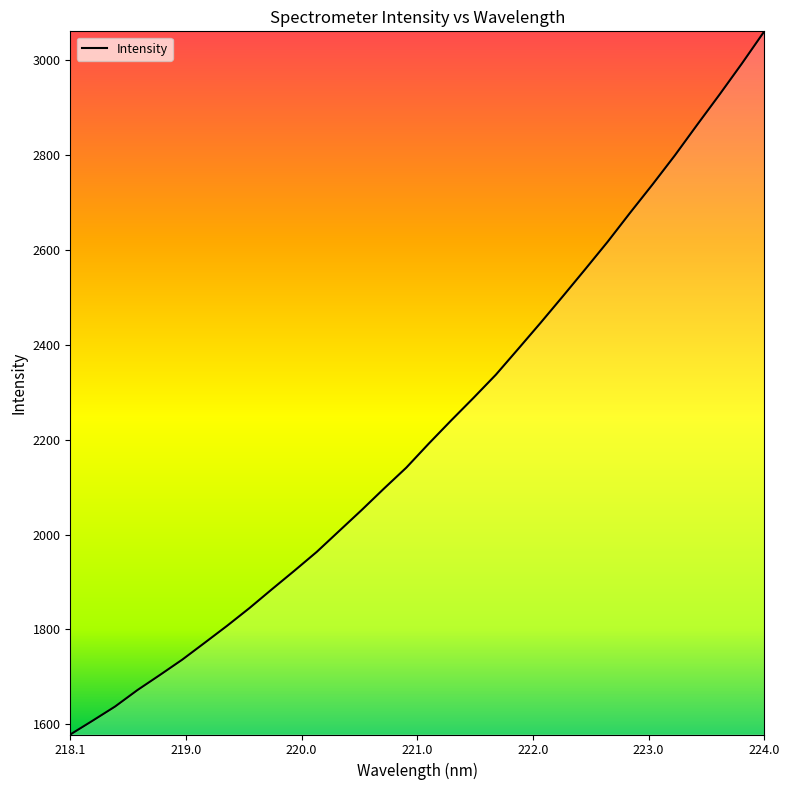

What is the sum of all values?

71059.8